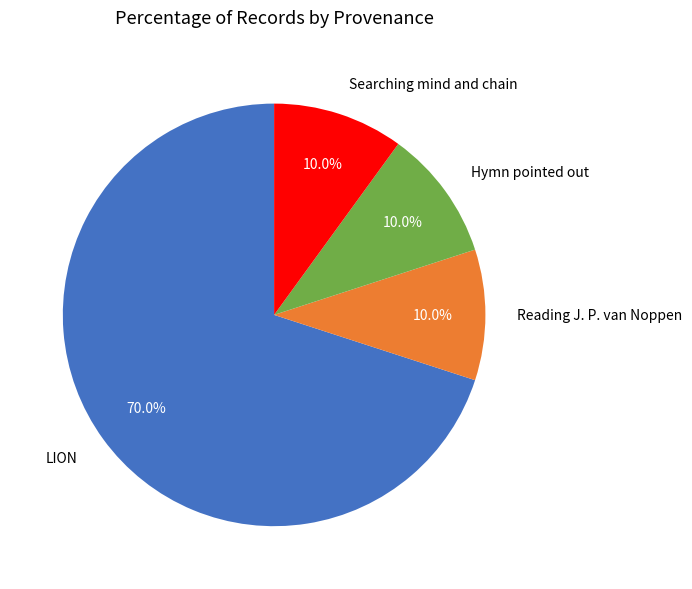

Is the sum of LION and Hymn pointed out greater than half?

Yes